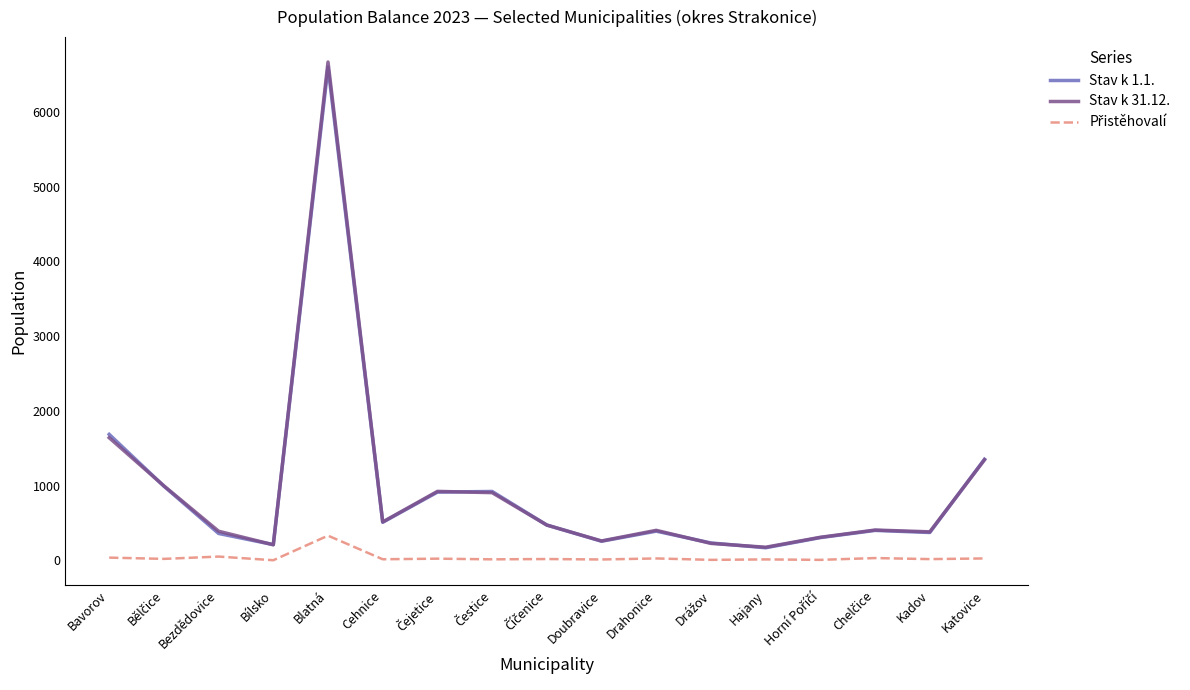

What is the difference between the maximum and minimum values in the Stav k 1.1. series?

6432